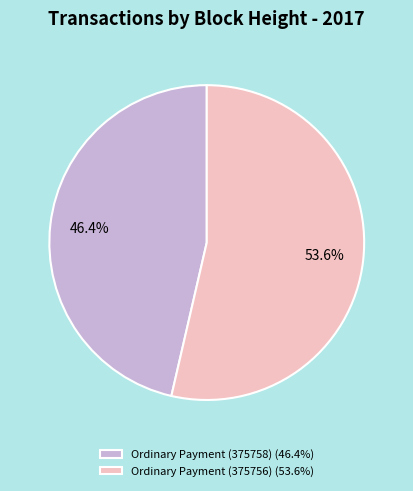

To the nearest percent, what percentage of the pie is Ordinary Payment (375758)?

46%